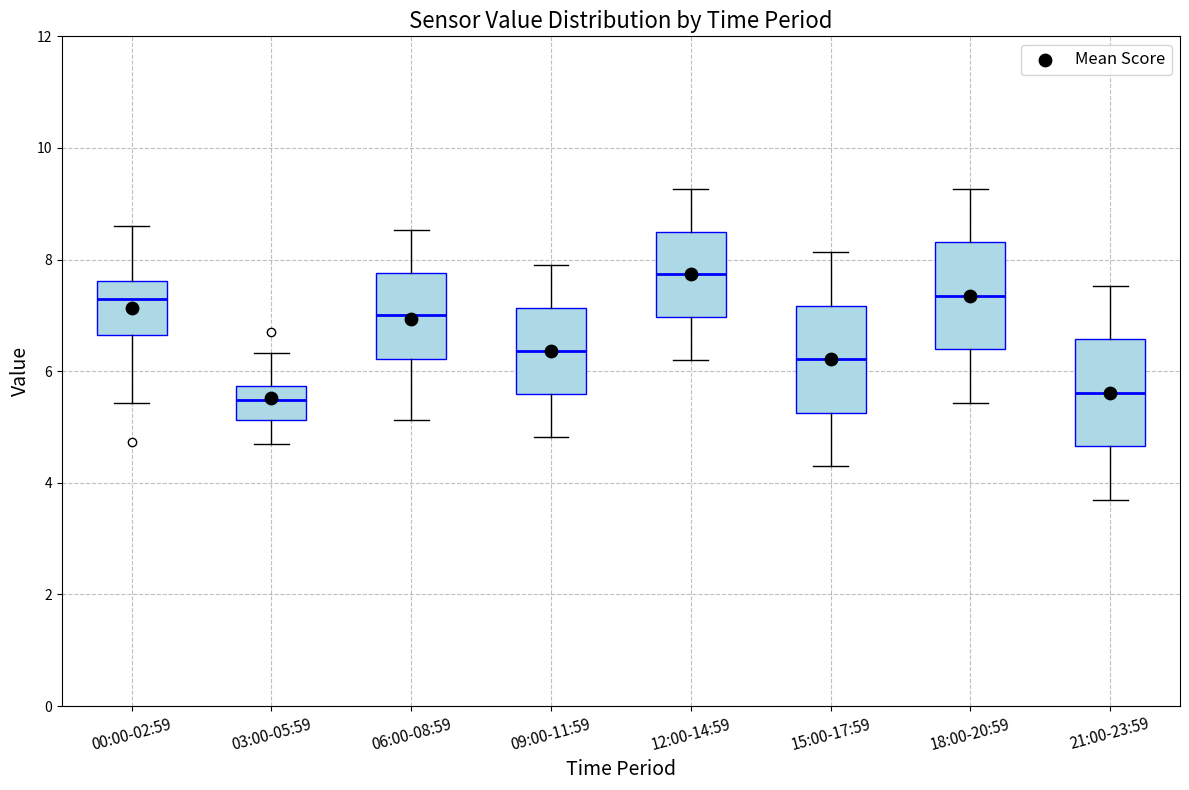

Reading left to right, transcribe this box plot: for each box, give where its median line is, the range the box spans, and where its two whiskers end, as read against the y-axis. The values are not printed on the chart, so give them approximately, as read against the axis.

00:00-02:59: median 7.2, box 6.6 to 7.6, whiskers 5.4 to 8.6
03:00-05:59: median 5.4, box 5.2 to 5.8, whiskers 4.8 to 6.4
06:00-08:59: median 7.0, box 6.2 to 7.8, whiskers 5.2 to 8.6
09:00-11:59: median 6.4, box 5.6 to 7.2, whiskers 4.8 to 8.0
12:00-14:59: median 7.8, box 7.0 to 8.6, whiskers 6.2 to 9.2
15:00-17:59: median 6.2, box 5.2 to 7.2, whiskers 4.4 to 8.2
18:00-20:59: median 7.4, box 6.4 to 8.4, whiskers 5.4 to 9.2
21:00-23:59: median 5.6, box 4.6 to 6.6, whiskers 3.8 to 7.6